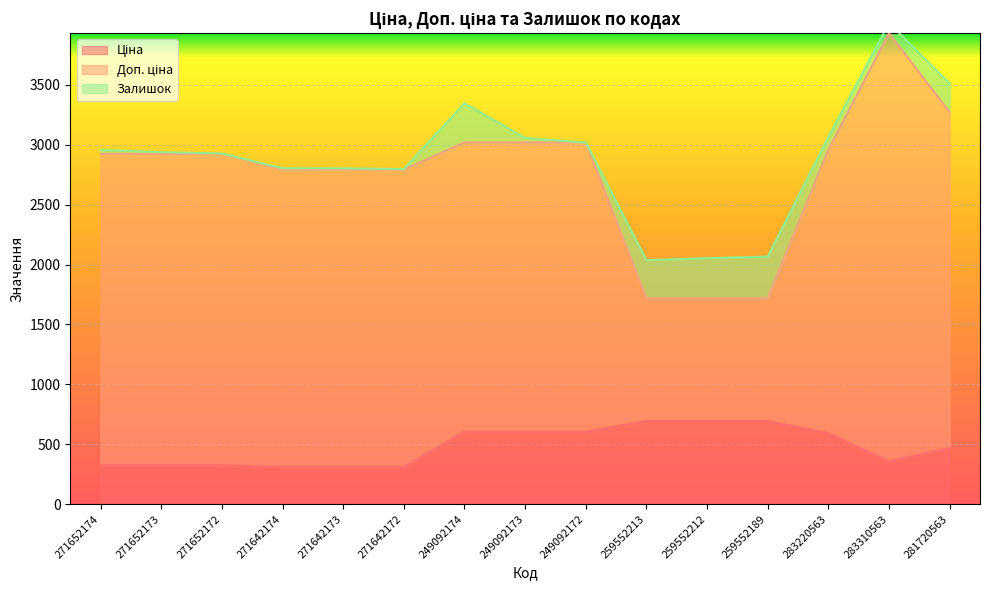

True or false: Доп. ціна has a value of 4955.5 at 271652173.

False